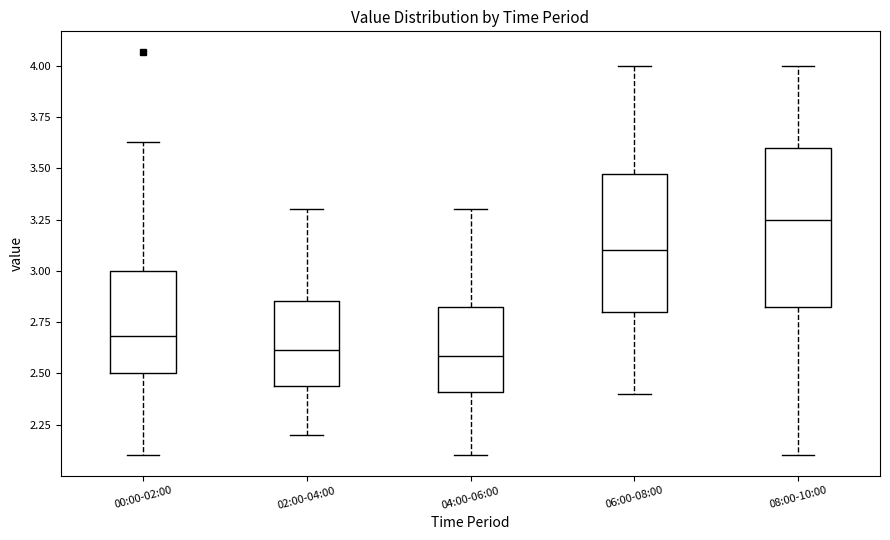

Which box is the tallest, from its lower edge to its upper edge?

08:00-10:00